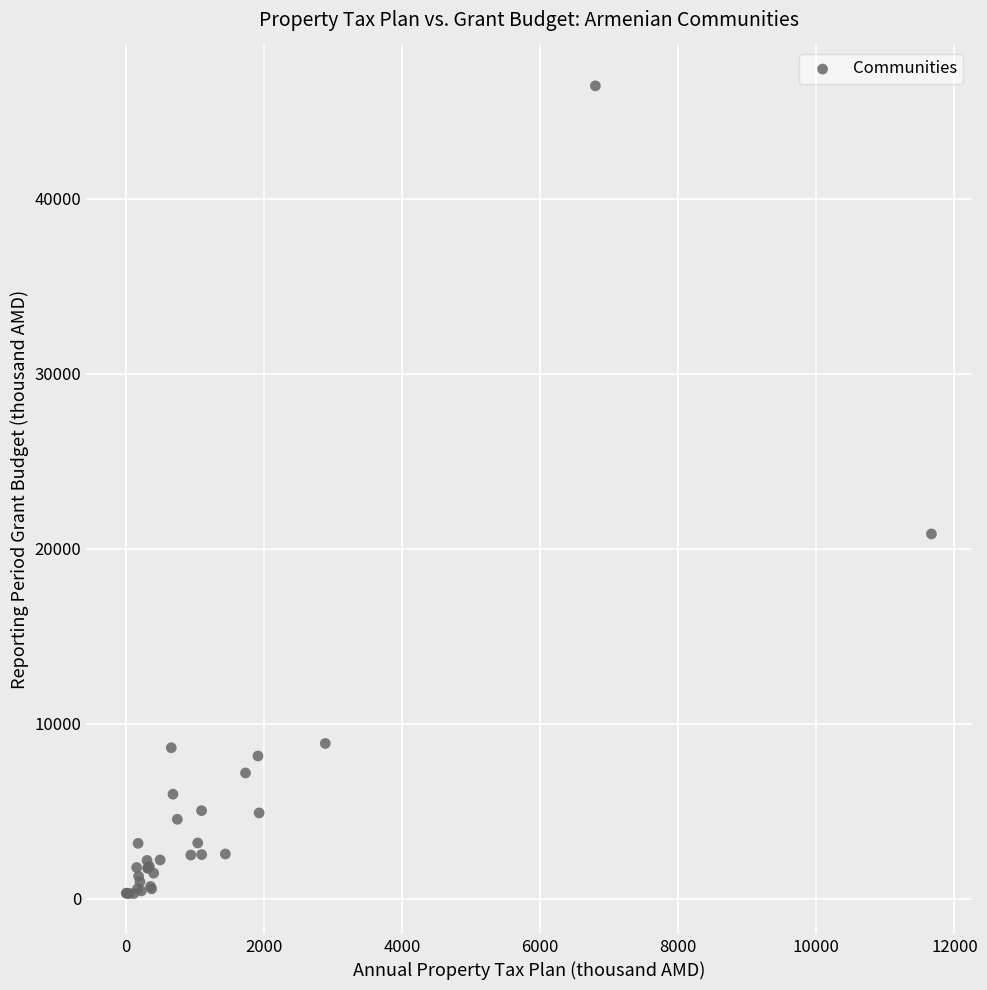

What Y value in the scatter plot is closest to 23374?

20843.4